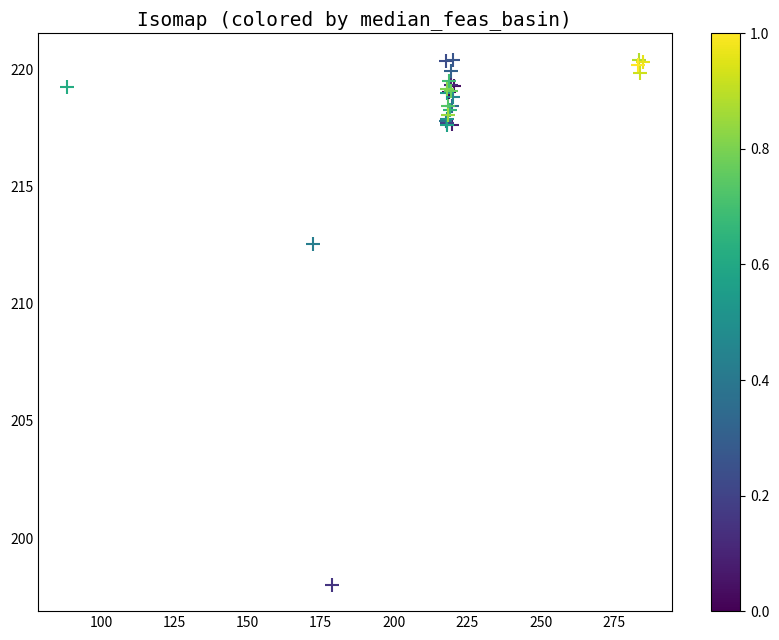

What Y value in the scatter plot is closest to 209?

212.6